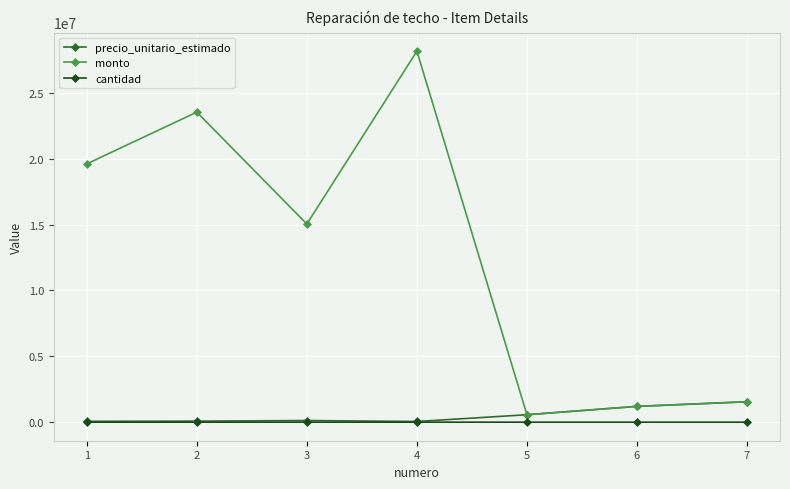

Which series has the largest range (max minus min)?

monto